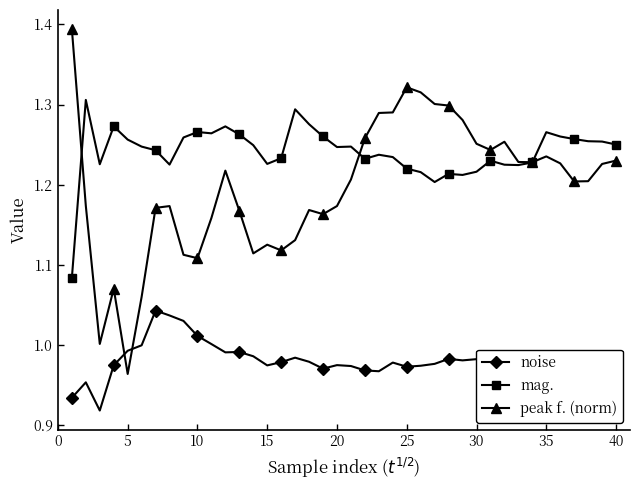

Which series has the largest total across all categories?

mag.